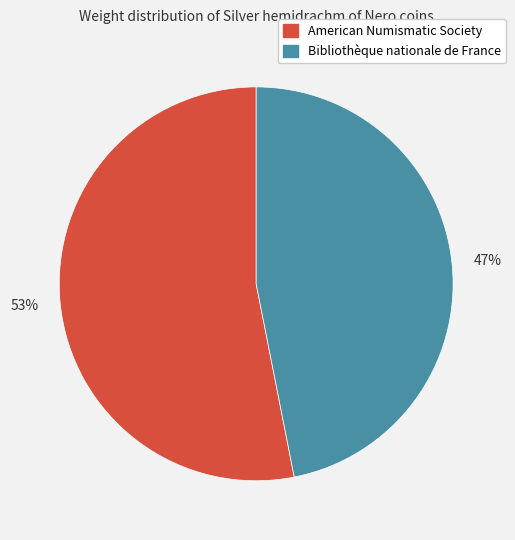

Which slice is the smallest?

Bibliothèque nationale de France